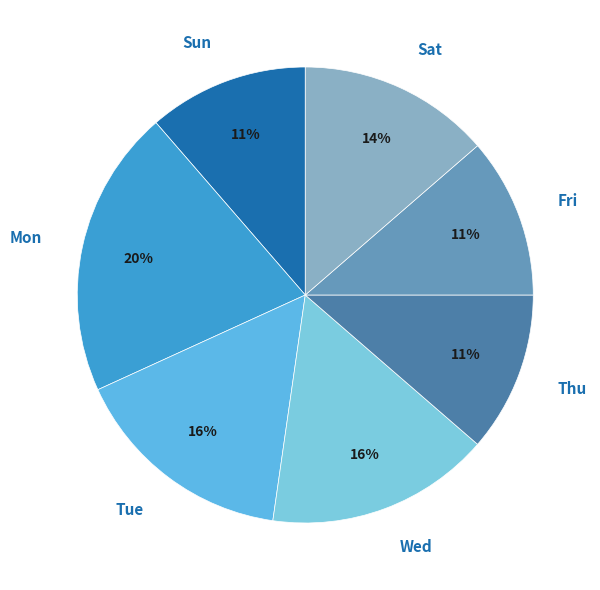

To the nearest percent, what is the average slice percentage?

14%